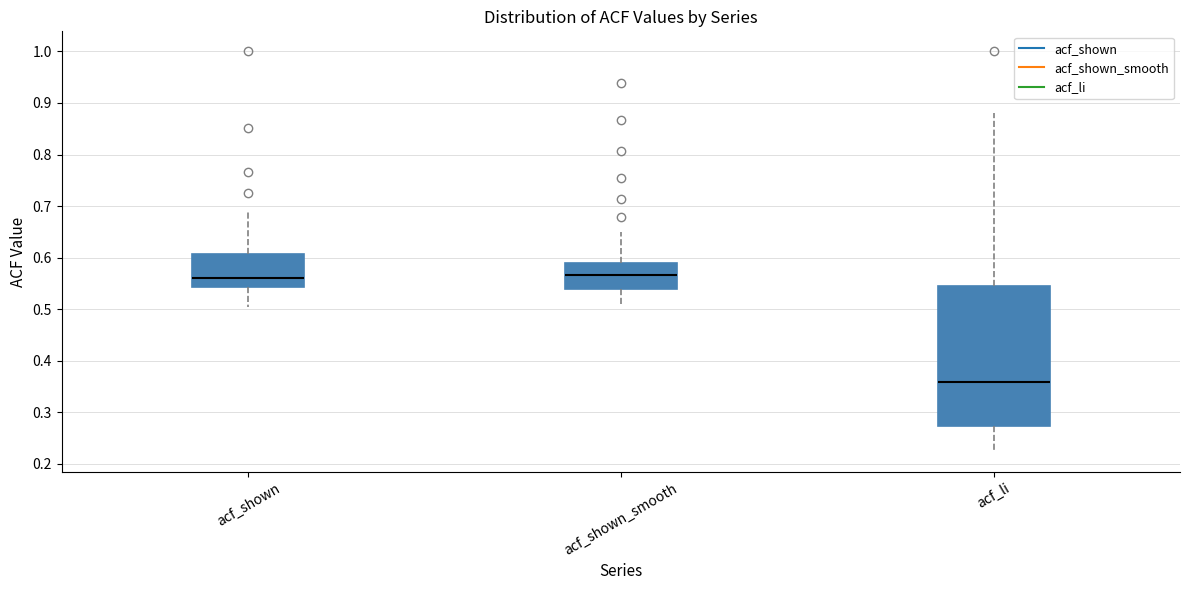

Reading left to right, read every box against the y-axis: the position of its median line, the range the box covers, and the ends of its whiskers. The values are not printed on the chart, so give them approximately, as read against the axis.

acf_shown: median 0.56, box 0.54 to 0.61, whiskers 0.51 to 0.69
acf_shown_smooth: median 0.57, box 0.54 to 0.59, whiskers 0.51 to 0.65
acf_li: median 0.36, box 0.27 to 0.54, whiskers 0.22 to 0.88